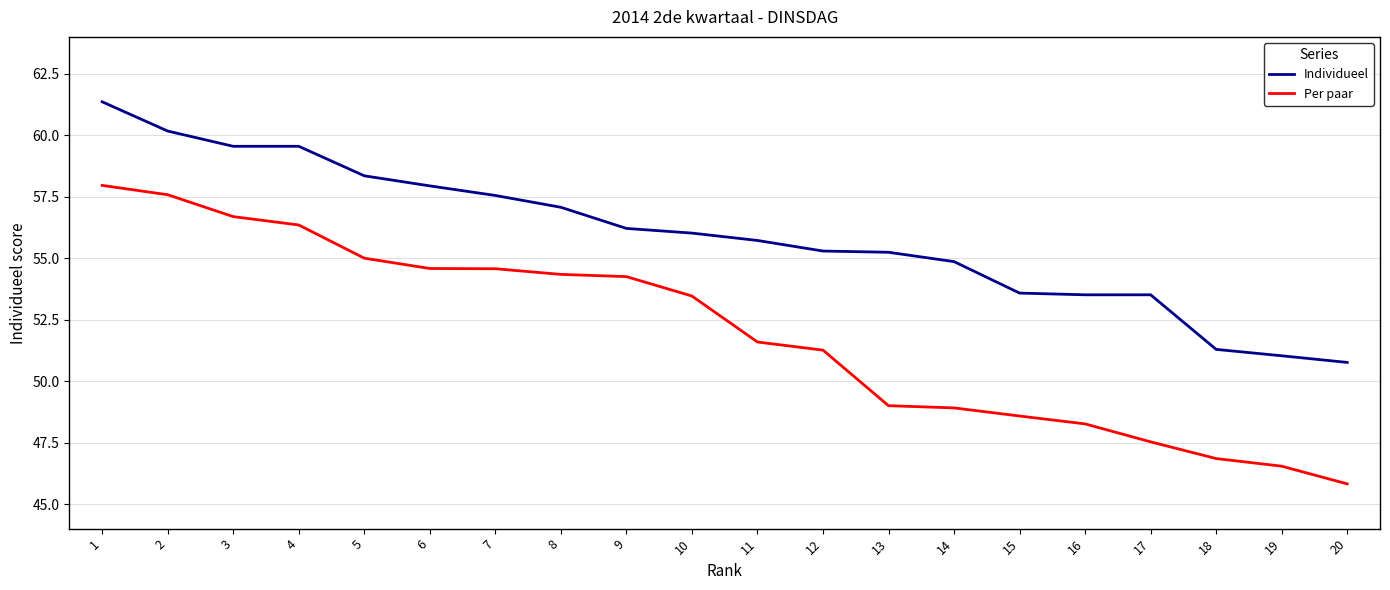

Is it true that Per paar equals 78.9 at 13?

False